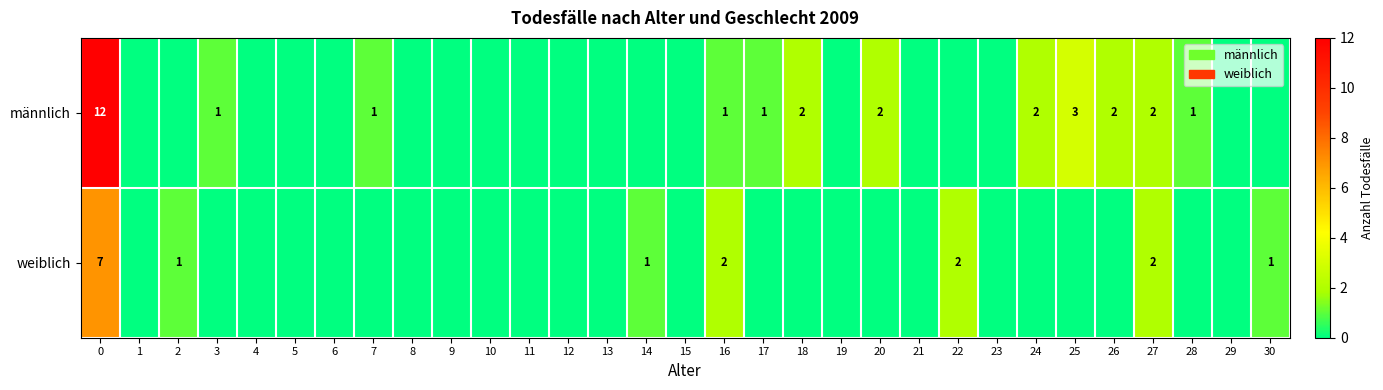

True or false: weiblich has a value of 2 at 27.

True